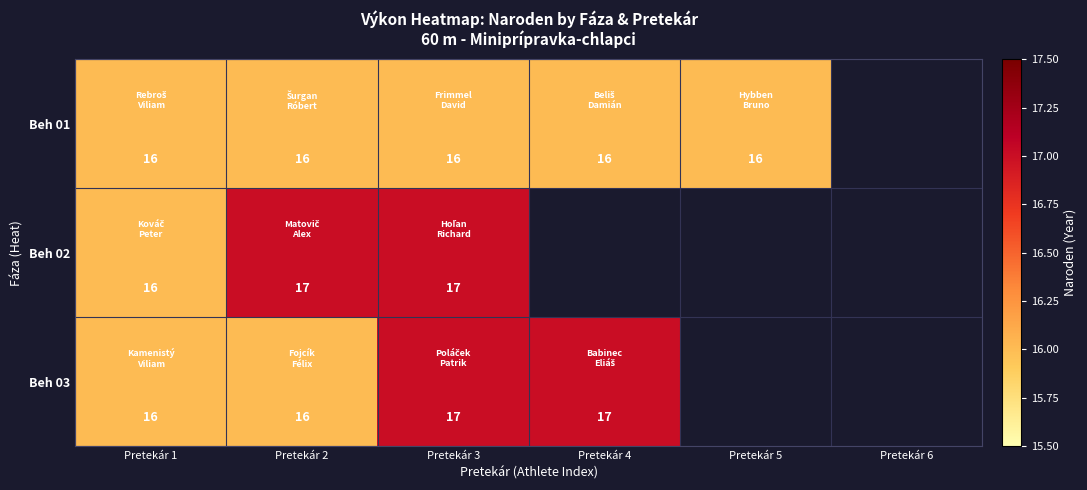

True or false: Beh 01 has a value of 16 at Pretekár 3.

True